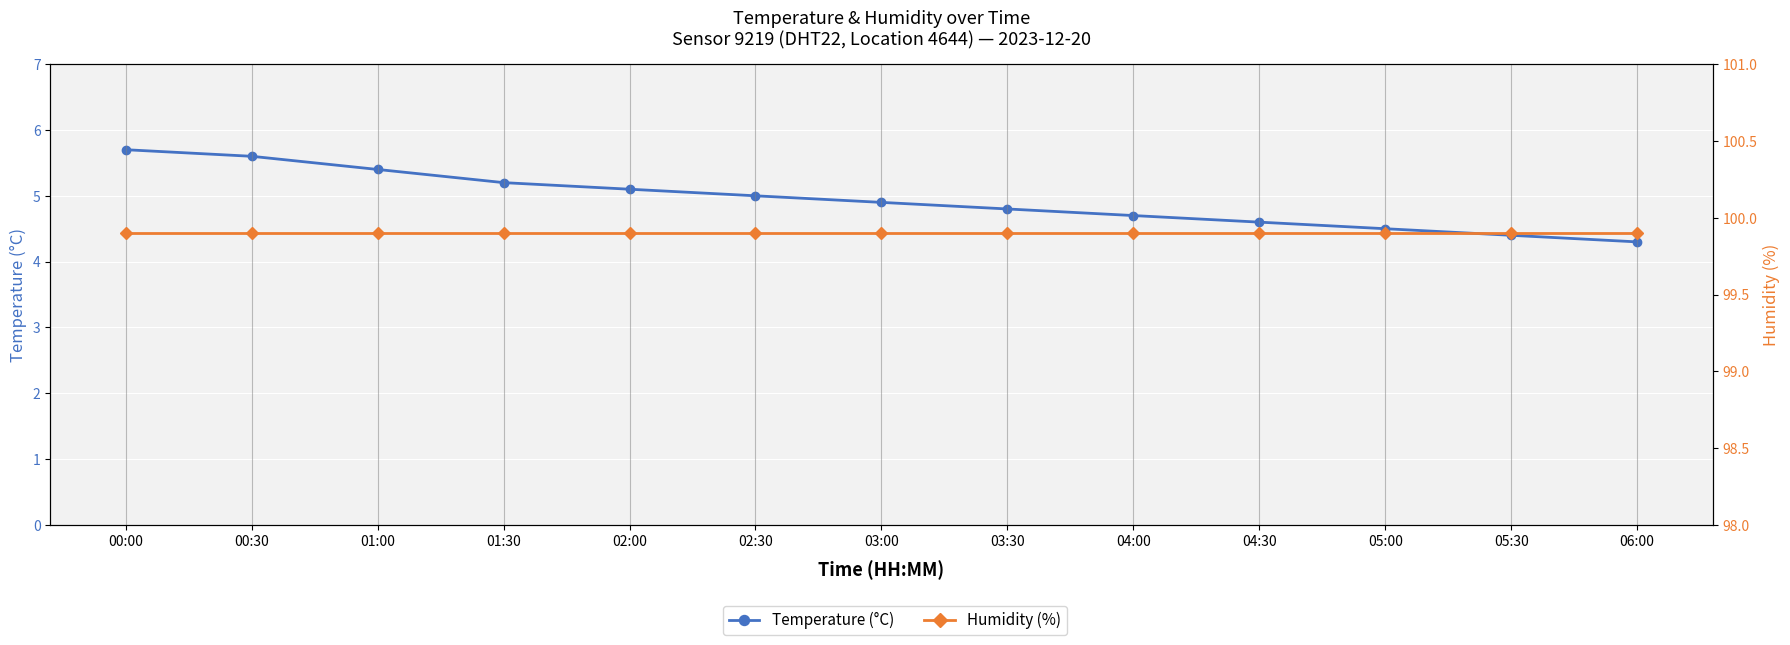

The value of Humidity (%) at 05:00 is 171.4. True or false?

False